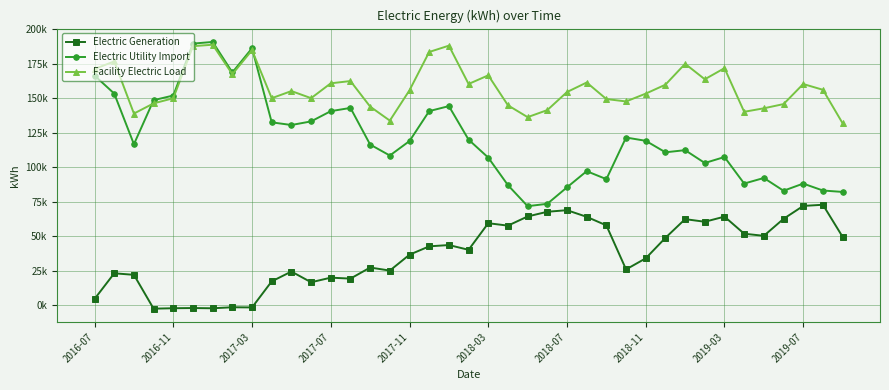

Does the chart have visible grid lines?

Yes